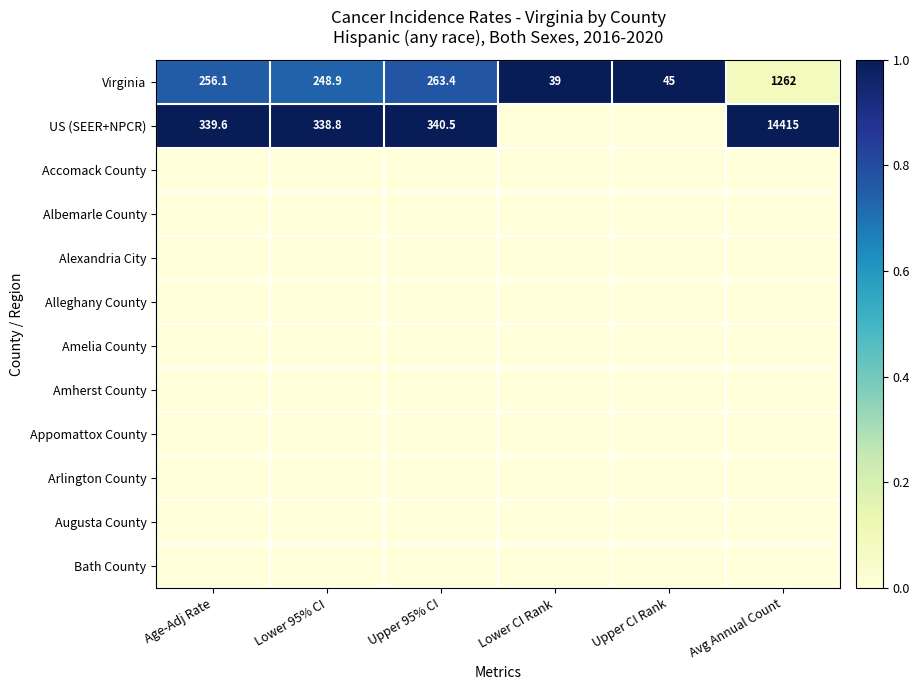

The value of Virginia at Age-Adj Rate is 380.1. True or false?

False